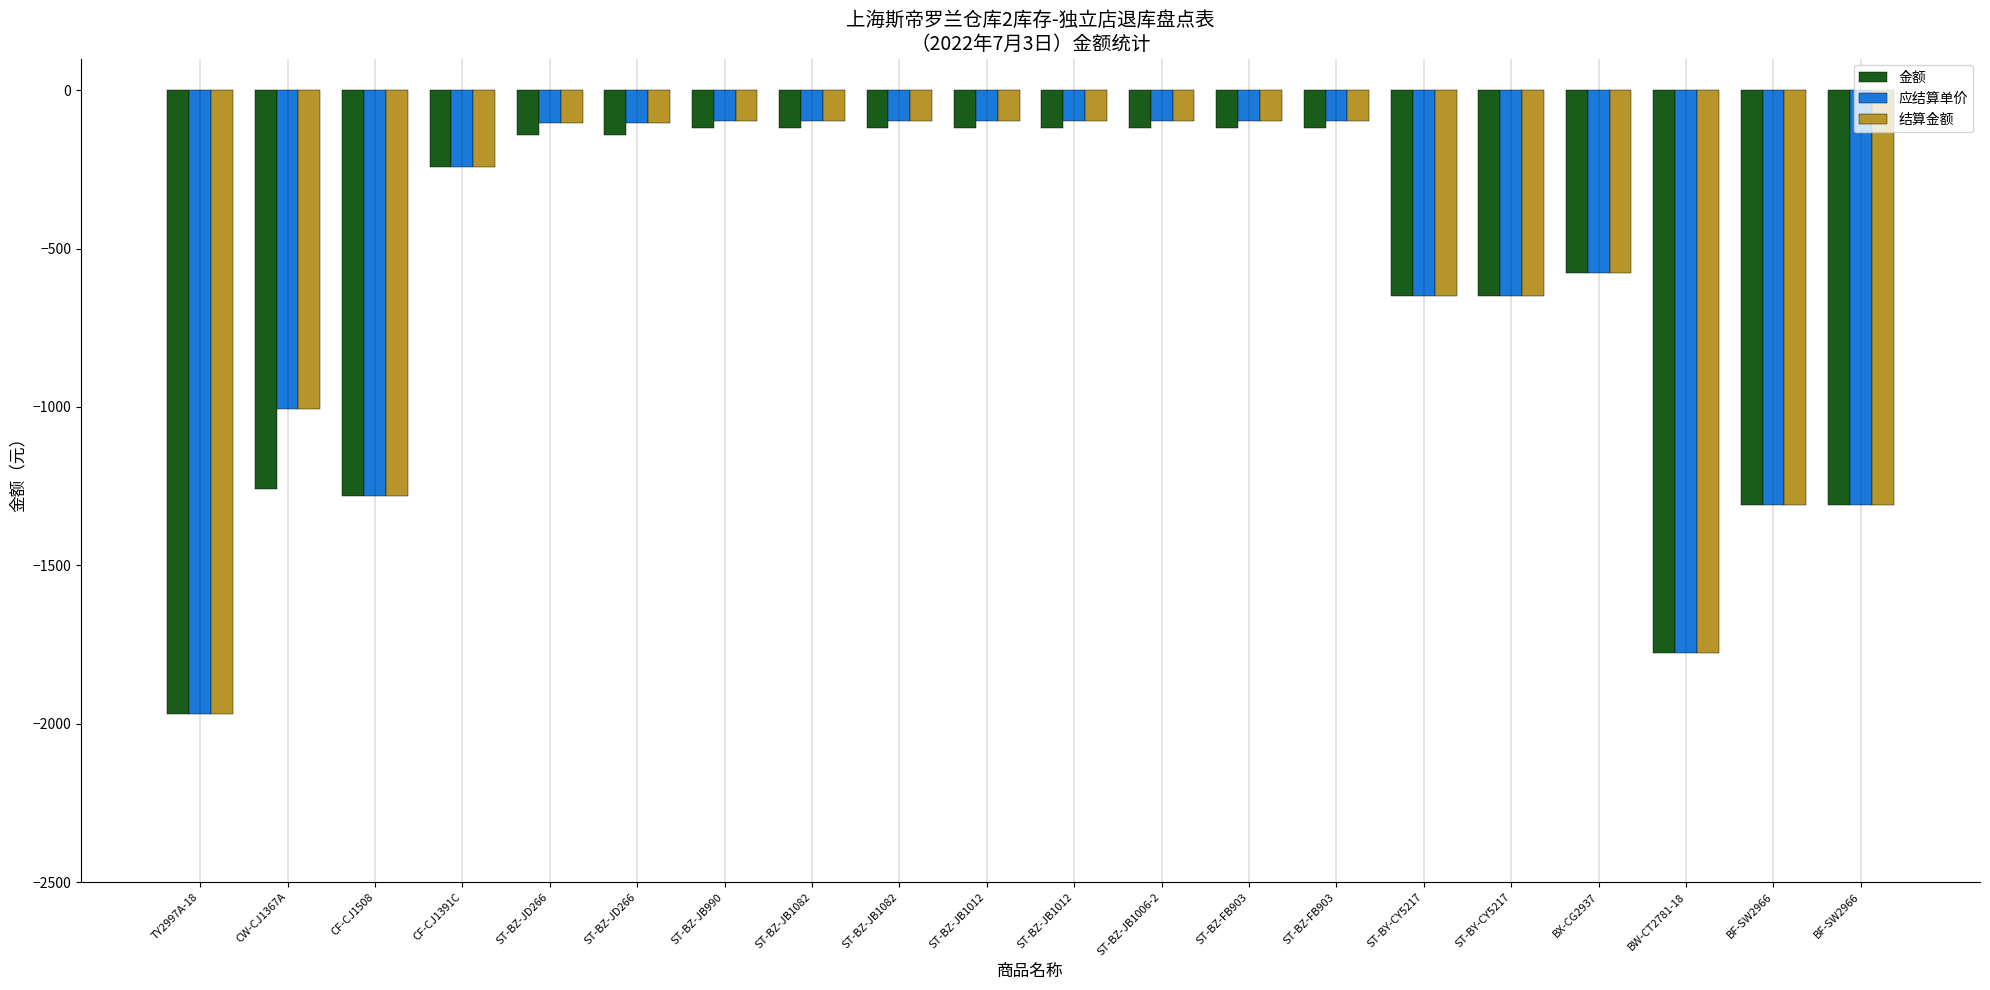

What are all the series names shown in the legend?

金额, 应结算单价, 结算金额